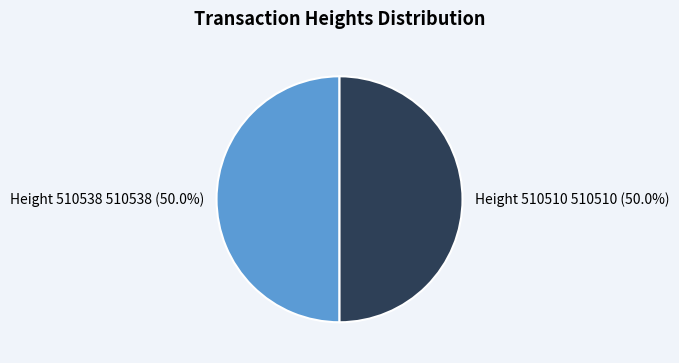

What percentage is NOT represented by Height 510510?

50.0%